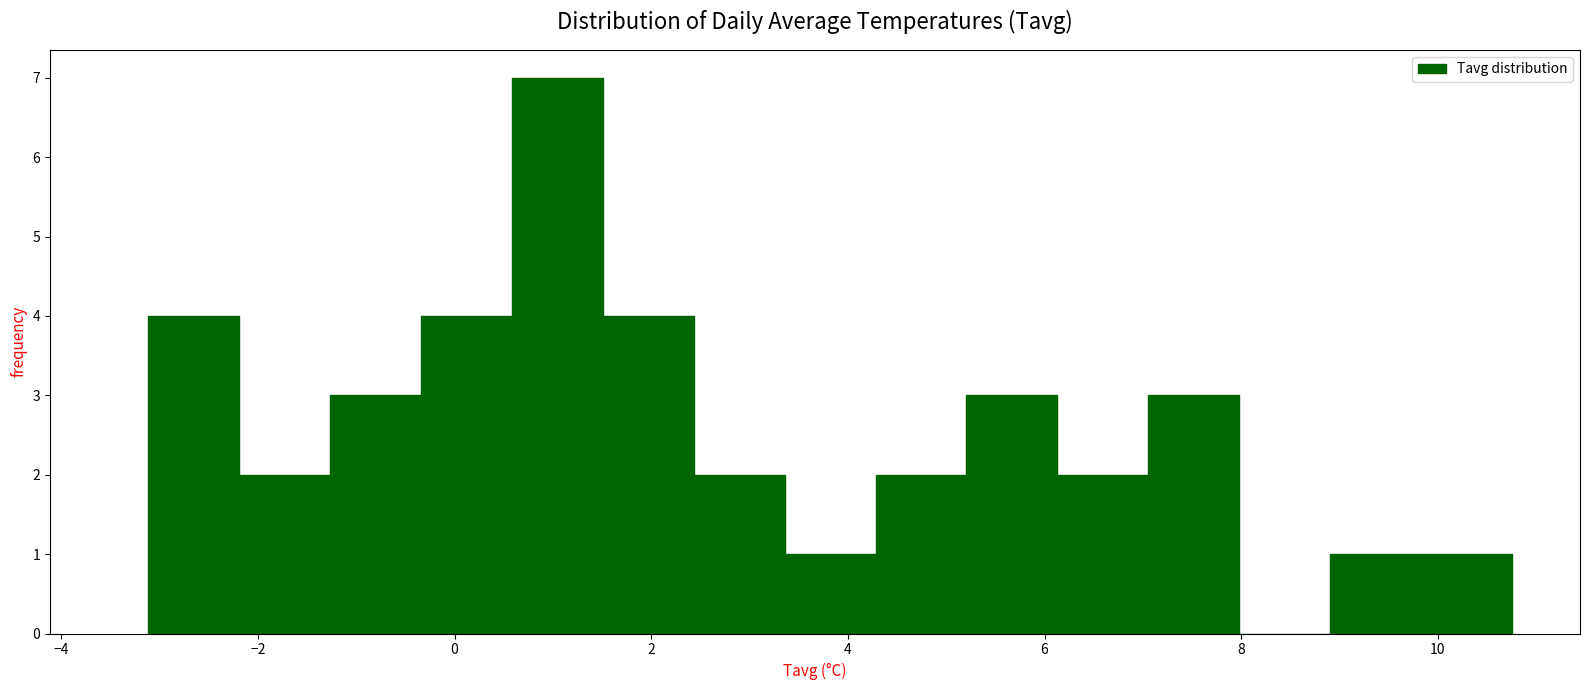

Which range on the x-axis has the tallest bar?

0.6 to 1.6